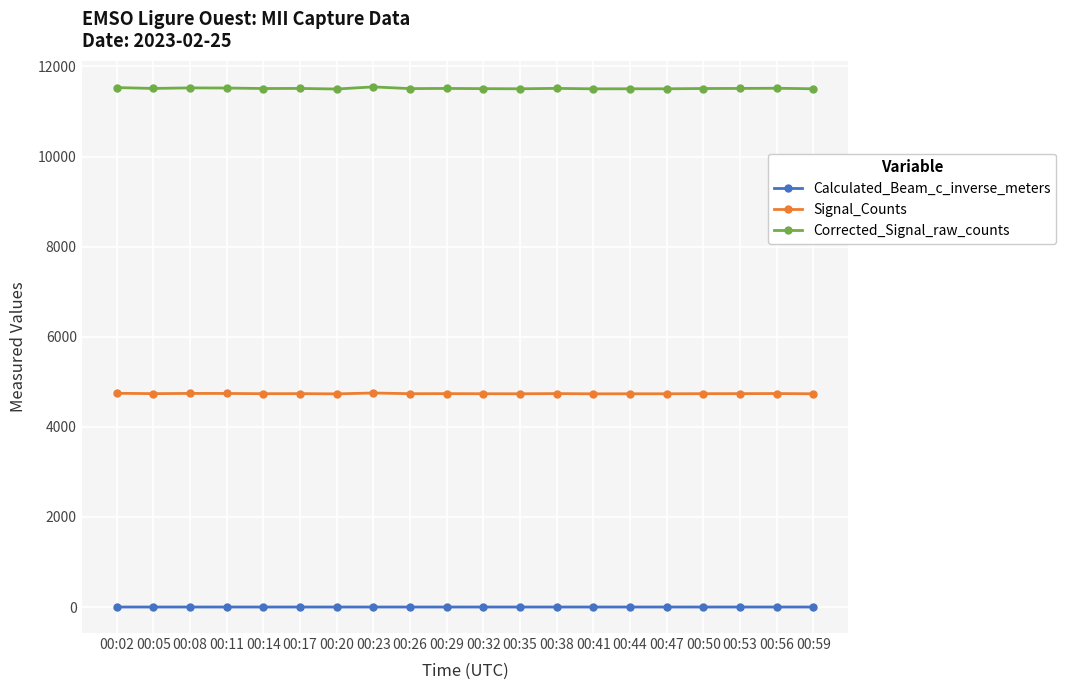

Which series has the largest total across all categories?

Corrected_Signal_raw_counts